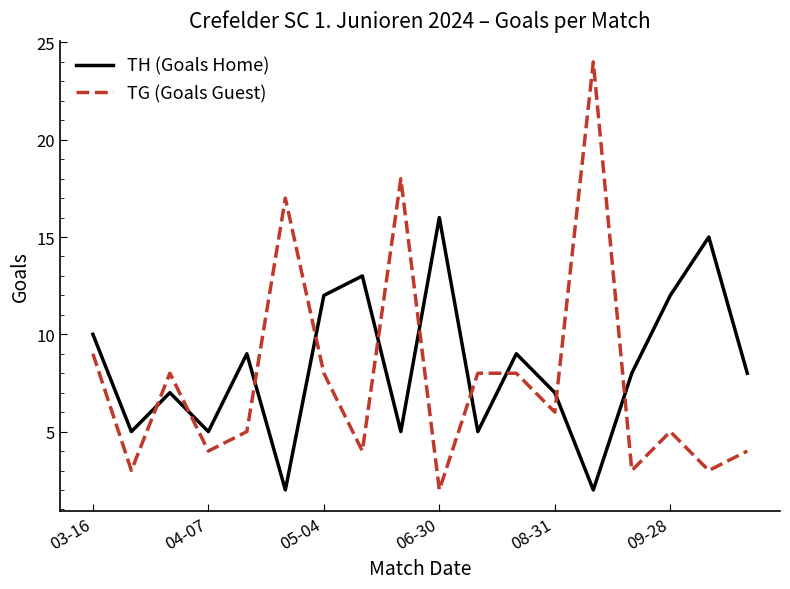

What is the difference between the maximum and minimum values in the TH (Goals Home) series?

14